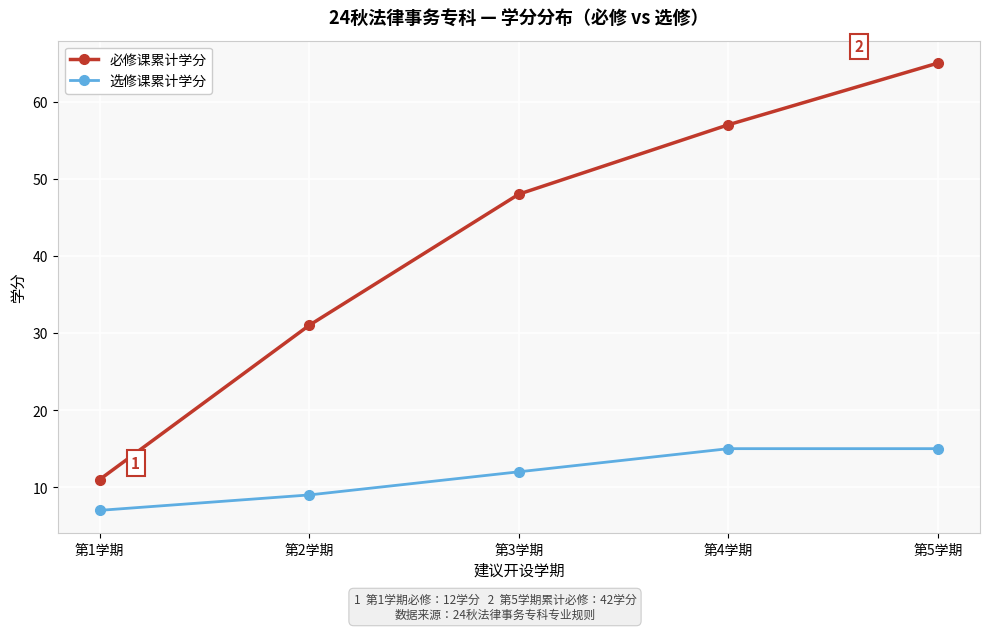

Reading right to left, what are all the values shown in this chart?

必修课累计学分: 第5学期=65	第4学期=57	第3学期=48	第2学期=31	第1学期=11
选修课累计学分: 第5学期=15	第4学期=15	第3学期=12	第2学期=9	第1学期=7